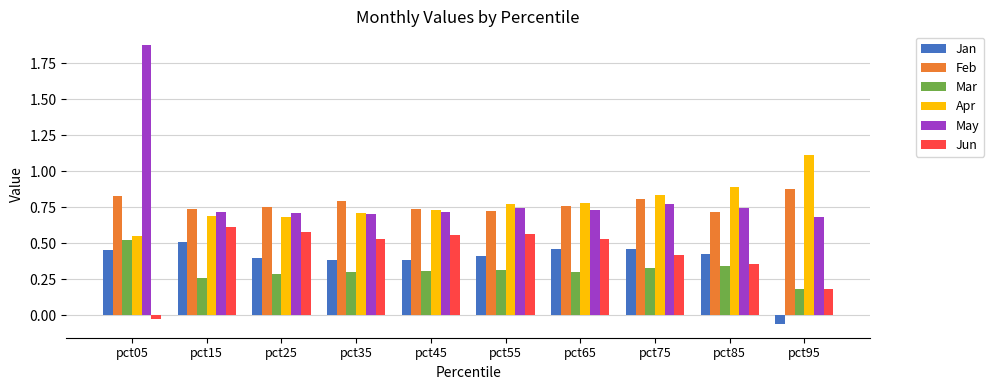

What is the difference between the maximum and minimum values in the May series?

1.2